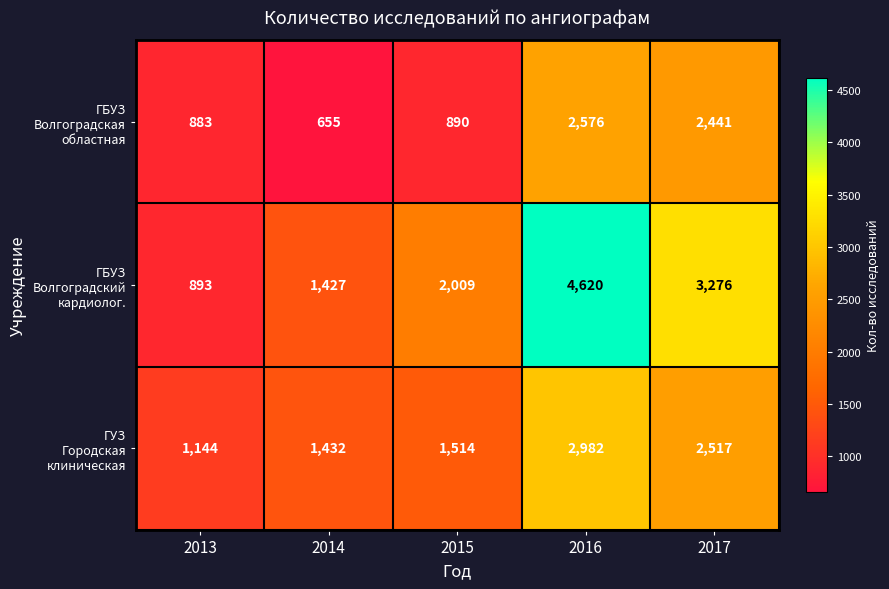

At which category does the chart reach its peak across all series?

2016